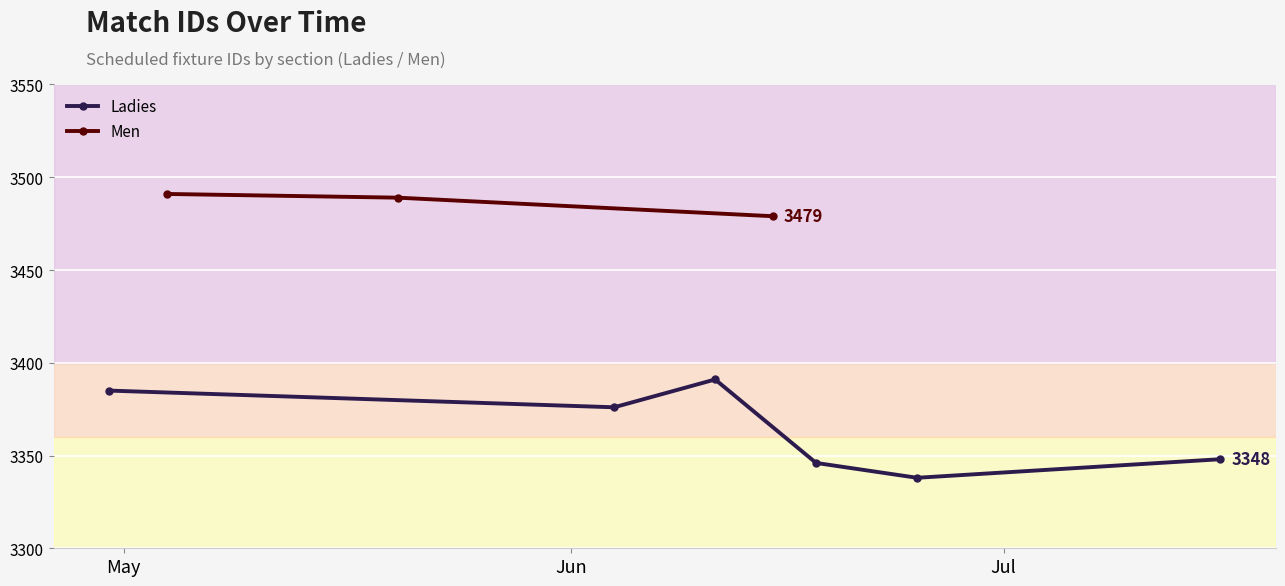

What is the lowest value of the Men series?

3479